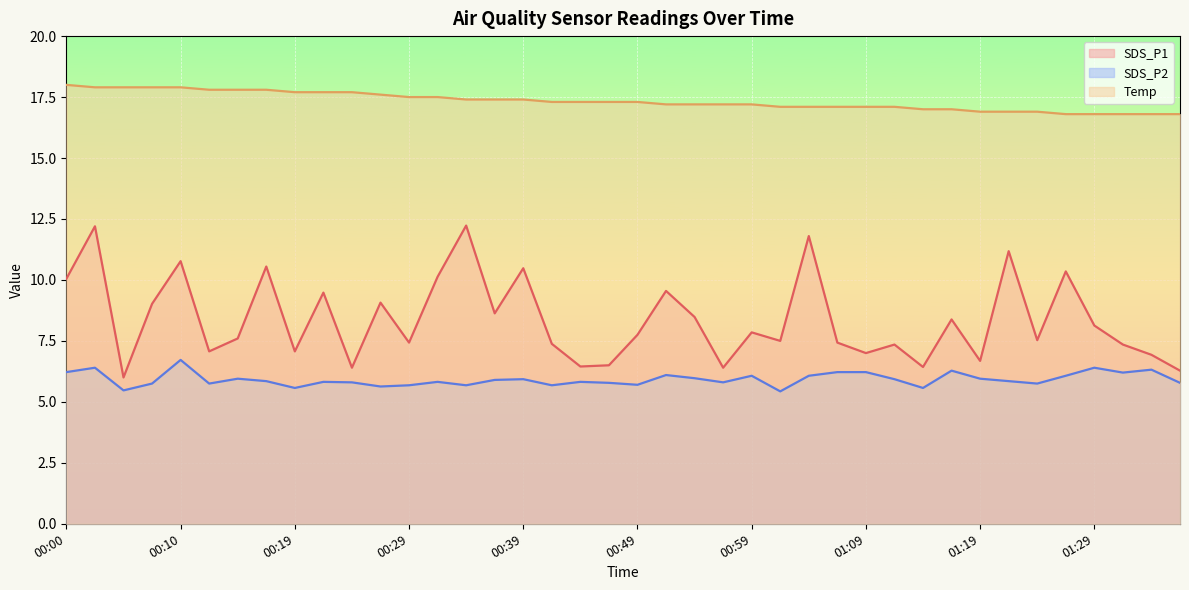

Reading left to right, transcribe all the data shown in this chart.

SDS_P1: 00:00=10.1	00:02=12.2	00:05=6.0	00:07=9.0	00:10=10.8	00:12=7.1	00:15=7.6	00:17=10.6	00:19=7.1	00:22=9.5	00:24=6.4	00:27=9.1	00:29=7.4	00:32=10.1	00:34=12.2	00:37=8.6	00:39=10.5	00:42=7.4	00:44=6.5	00:47=6.5	00:49=7.8	00:52=9.6	00:54=8.5	00:57=6.4	00:59=7.8	01:02=7.5	01:04=11.8	01:07=7.4	01:09=7.0	01:12=7.3	01:14=6.4	01:17=8.4	01:19=6.7	01:22=11.2	01:24=7.5	01:27=10.3	01:29=8.1	01:32=7.3	01:34=6.9	01:37=6.3
SDS_P2: 00:00=6.2	00:02=6.4	00:05=5.5	00:07=5.8	00:10=6.7	00:12=5.8	00:15=6.0	00:17=5.8	00:19=5.6	00:22=5.8	00:24=5.8	00:27=5.6	00:29=5.7	00:32=5.8	00:34=5.7	00:37=5.9	00:39=5.9	00:42=5.7	00:44=5.8	00:47=5.8	00:49=5.7	00:52=6.1	00:54=6.0	00:57=5.8	00:59=6.1	01:02=5.4	01:04=6.1	01:07=6.2	01:09=6.2	01:12=5.9	01:14=5.6	01:17=6.3	01:19=6.0	01:22=5.8	01:24=5.8	01:27=6.1	01:29=6.4	01:32=6.2	01:34=6.3	01:37=5.8
Temp: 00:00=18.0	00:02=17.9	00:05=17.9	00:07=17.9	00:10=17.9	00:12=17.8	00:15=17.8	00:17=17.8	00:19=17.7	00:22=17.7	00:24=17.7	00:27=17.6	00:29=17.5	00:32=17.5	00:34=17.4	00:37=17.4	00:39=17.4	00:42=17.3	00:44=17.3	00:47=17.3	00:49=17.3	00:52=17.2	00:54=17.2	00:57=17.2	00:59=17.2	01:02=17.1	01:04=17.1	01:07=17.1	01:09=17.1	01:12=17.1	01:14=17.0	01:17=17.0	01:19=16.9	01:22=16.9	01:24=16.9	01:27=16.8	01:29=16.8	01:32=16.8	01:34=16.8	01:37=16.8